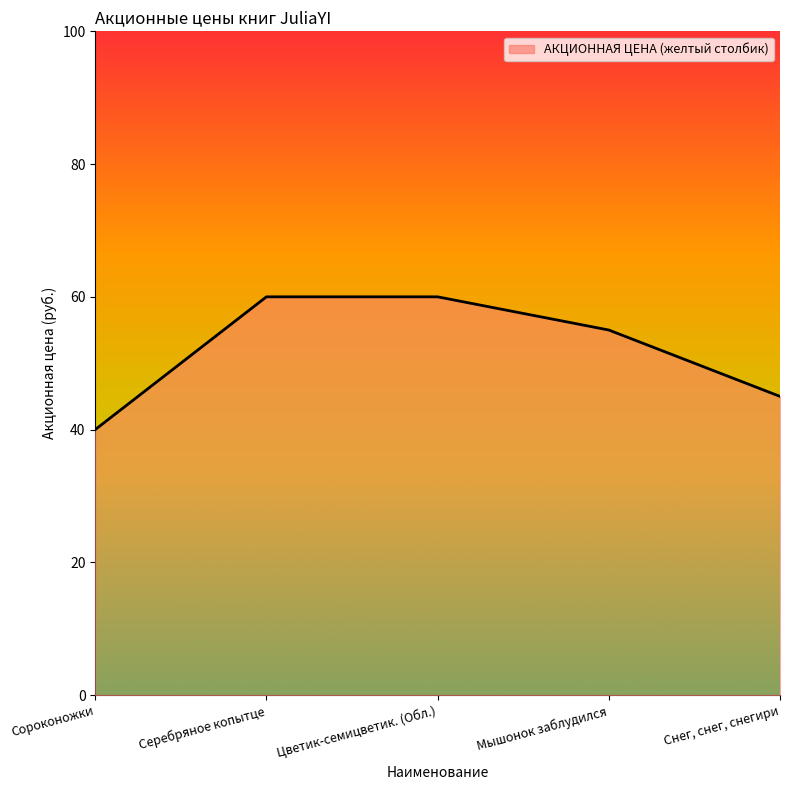

Reading left to right, list all the values displayed in this chart.

40	60	60	55	45